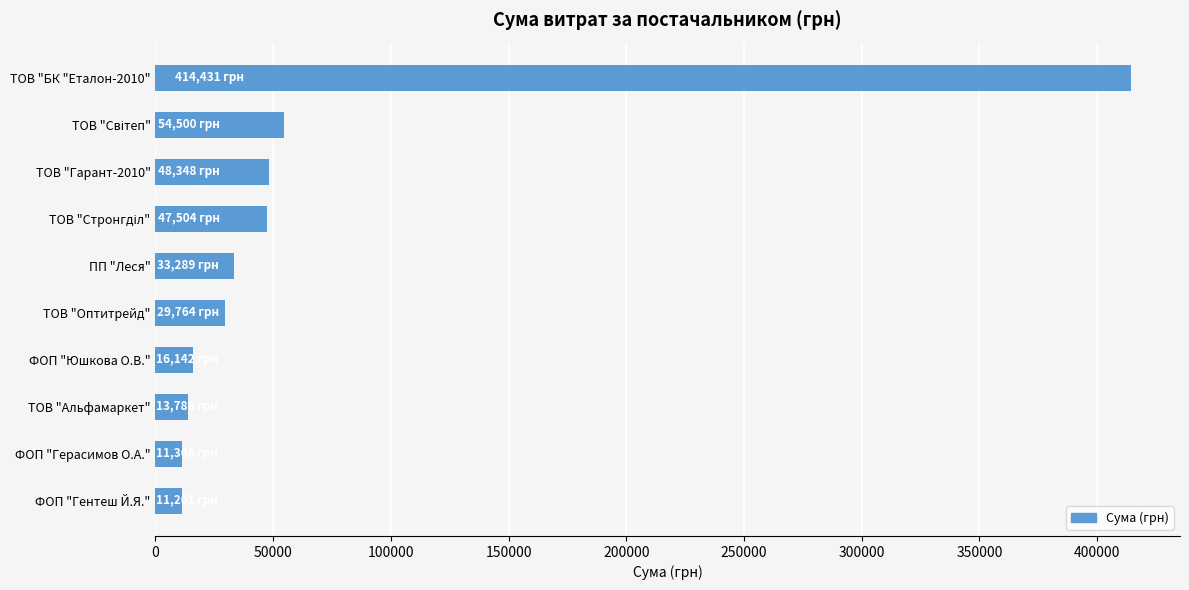

What is the difference between the second highest and second lowest values?

43132.0